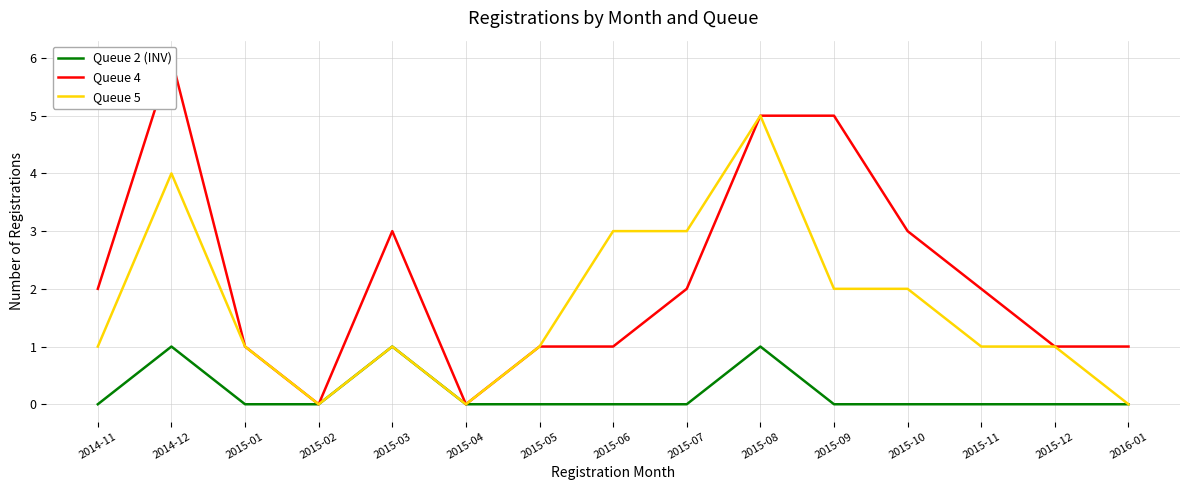

True or false: Queue 2 (INV) and Queue 5 intersect in this chart.

False